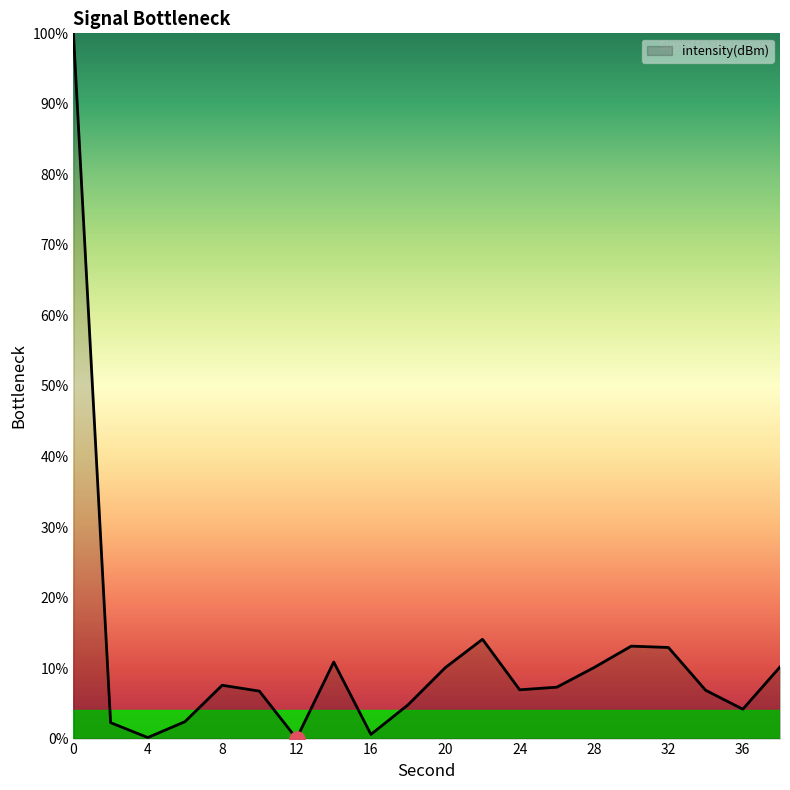

What is the difference between the maximum and minimum values?

100.0